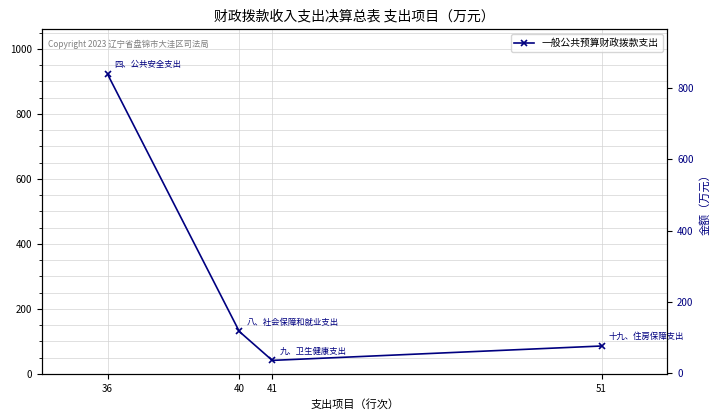

Approximately how many times larger is the value at 51 compared to 36?

0.1